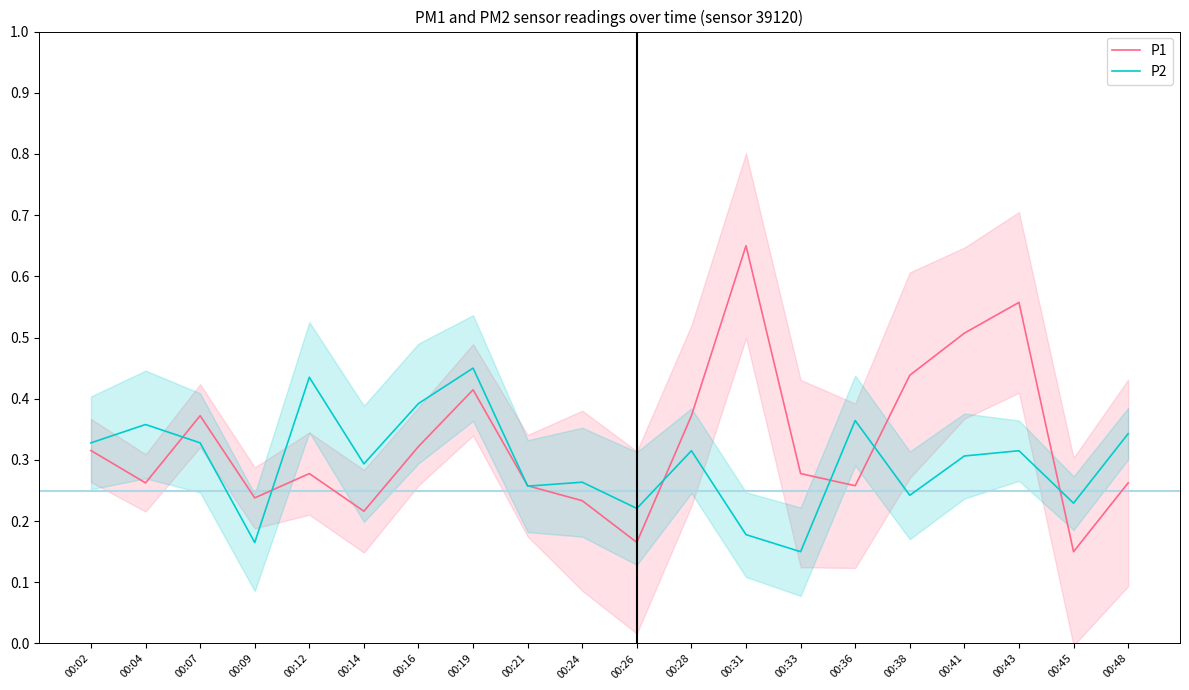

What are all the series names shown in the legend?

P1, P2